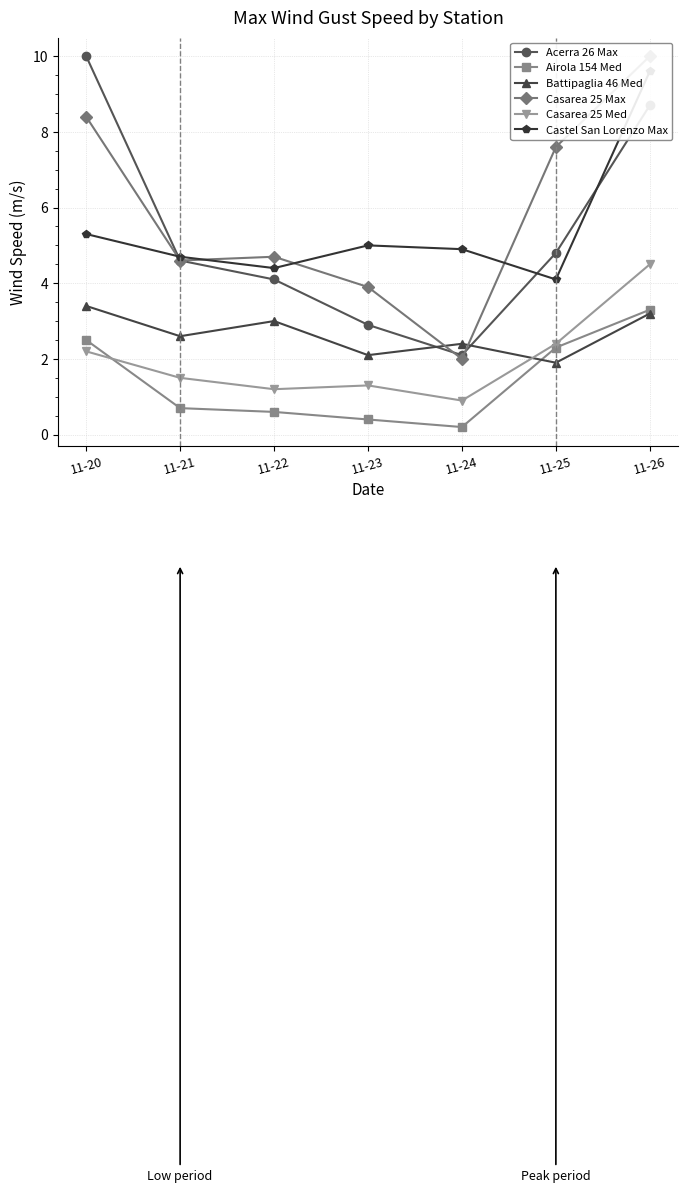

Is the value of Battipaglia 46 Med at 11-26 greater than the value of Airola 154 Med at 11-25?

Yes